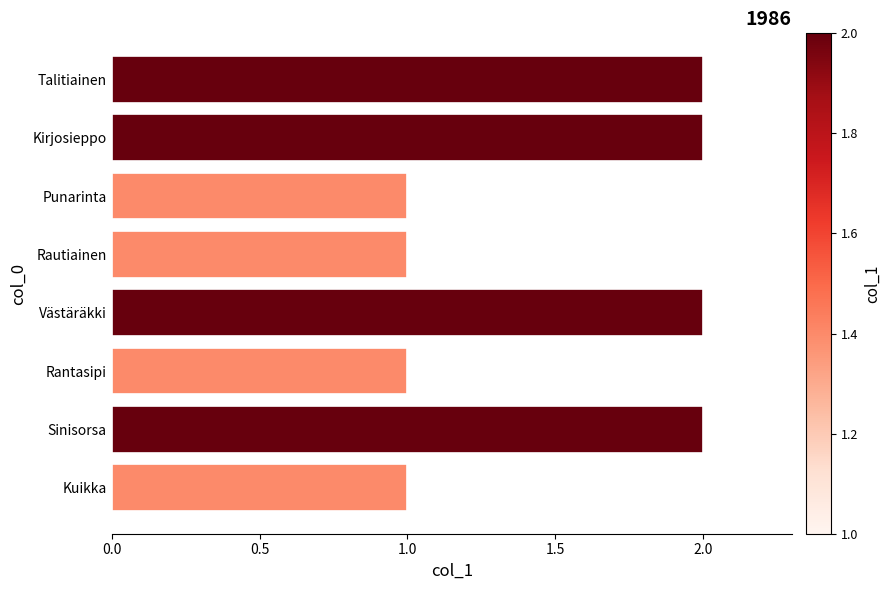

Reading bottom to top, extract all data points from this chart.

Kuikka=1	Sinisorsa=2	Rantasipi=1	Västäräkki=2	Rautiainen=1	Punarinta=1	Kirjosieppo=2	Talitiainen=2